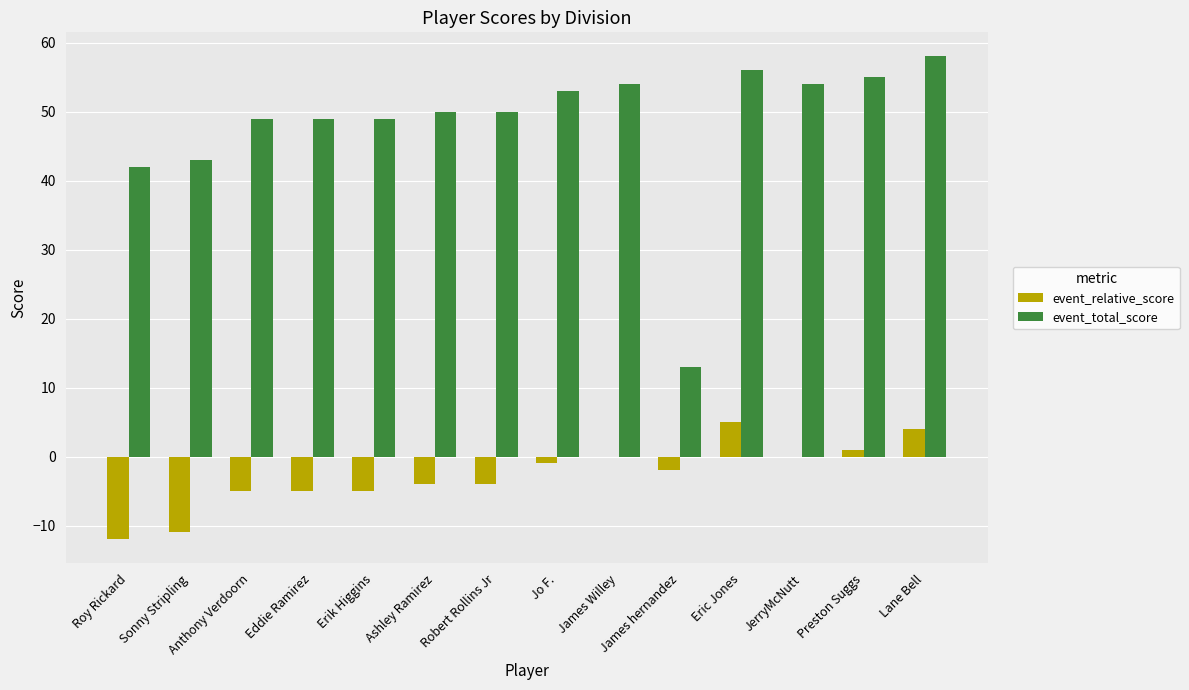

What is the average value of the event_total_score series?

48